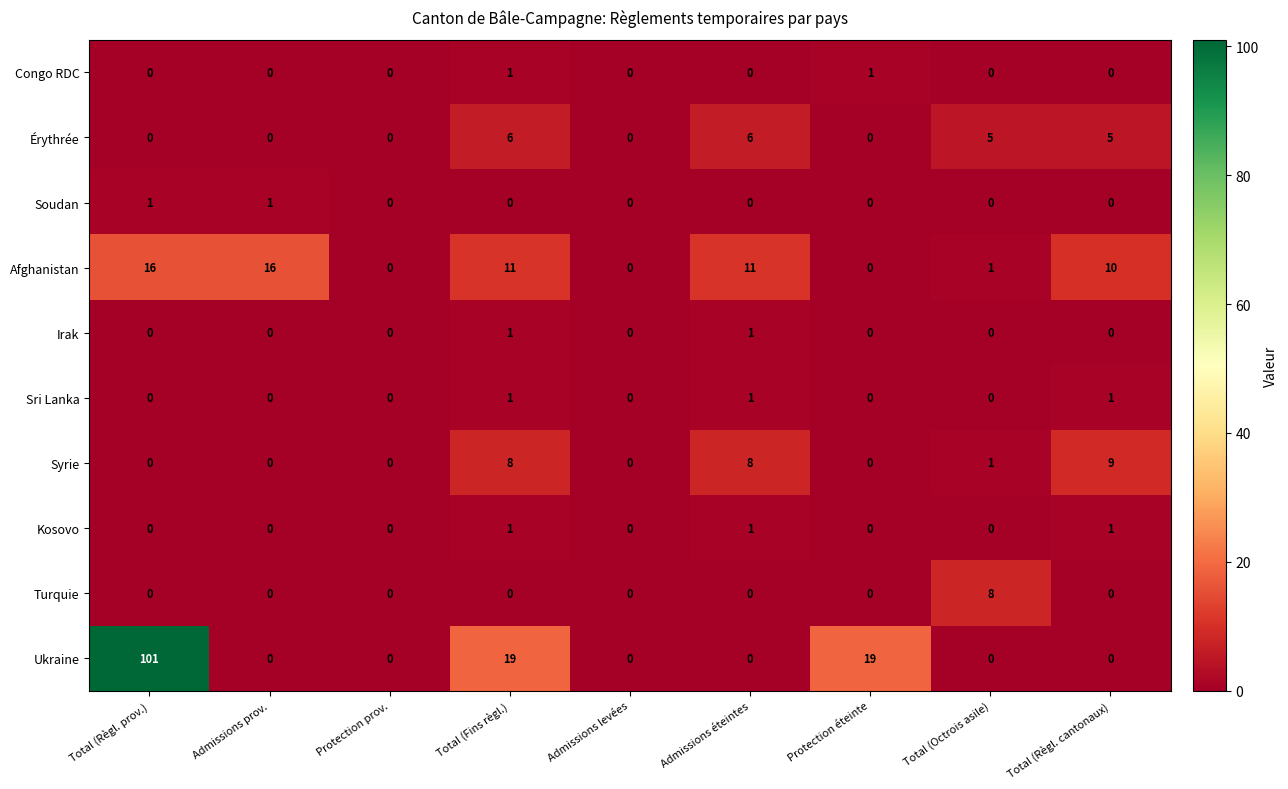

What is the maximum value shown in the chart?

101